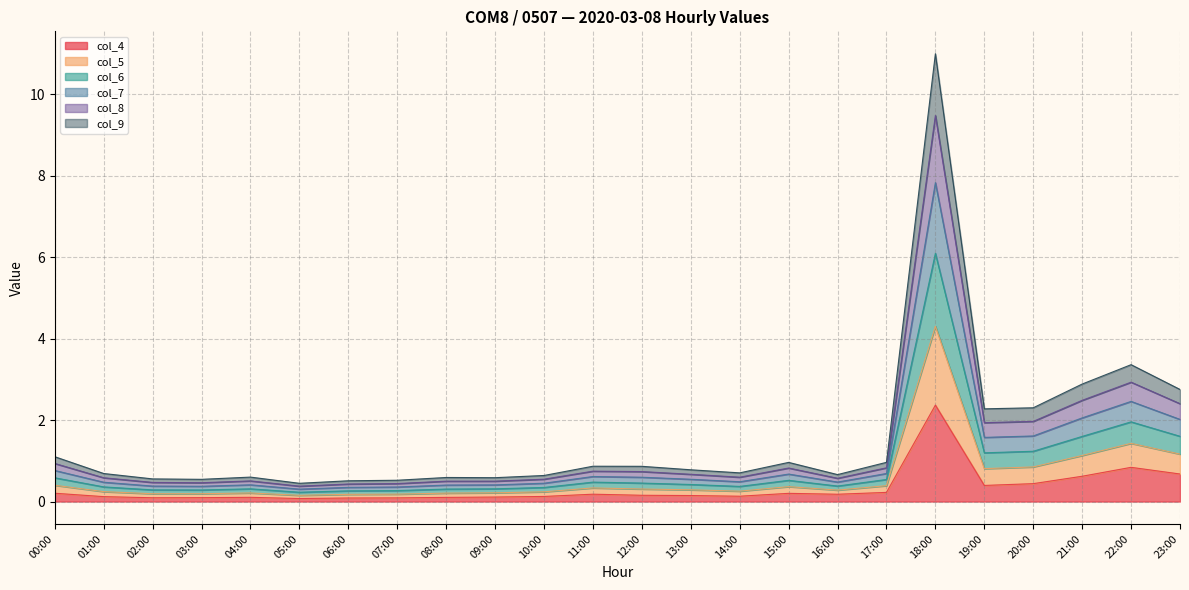

At which category is the sum across all series the highest?

18:00